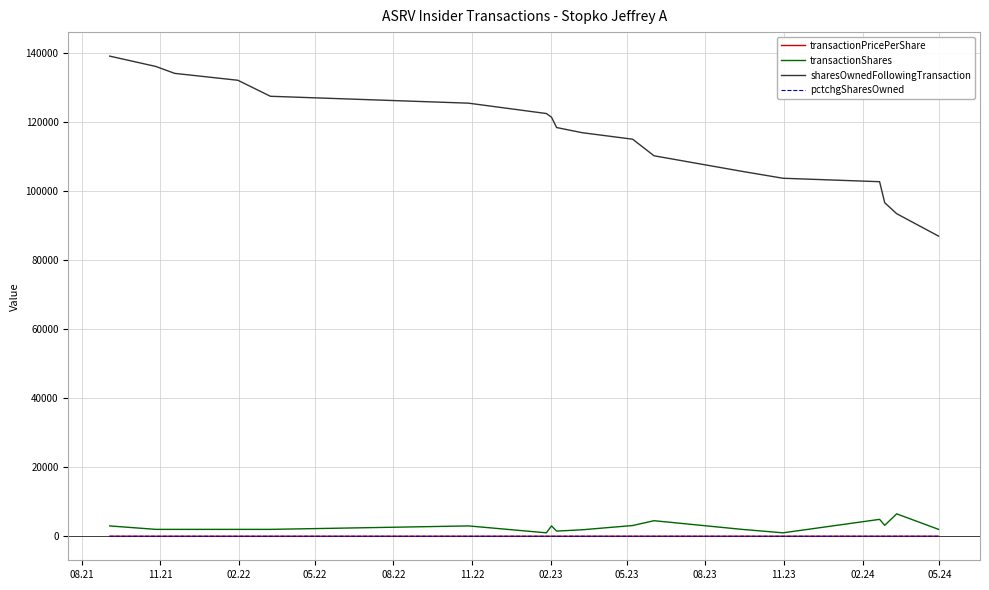

Which series has the largest range (max minus min)?

sharesOwnedFollowingTransaction